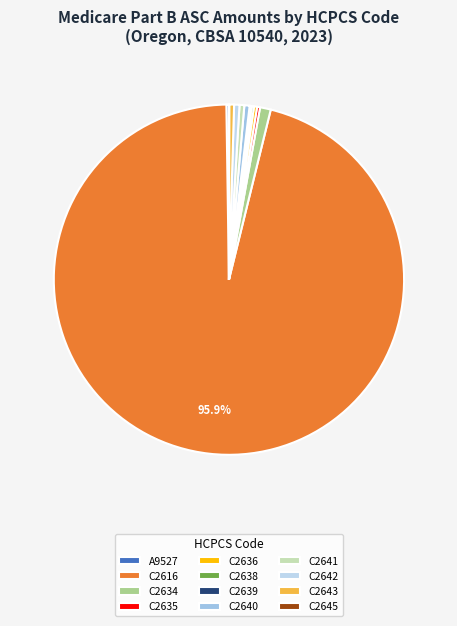

How many slices are in this pie chart?

12